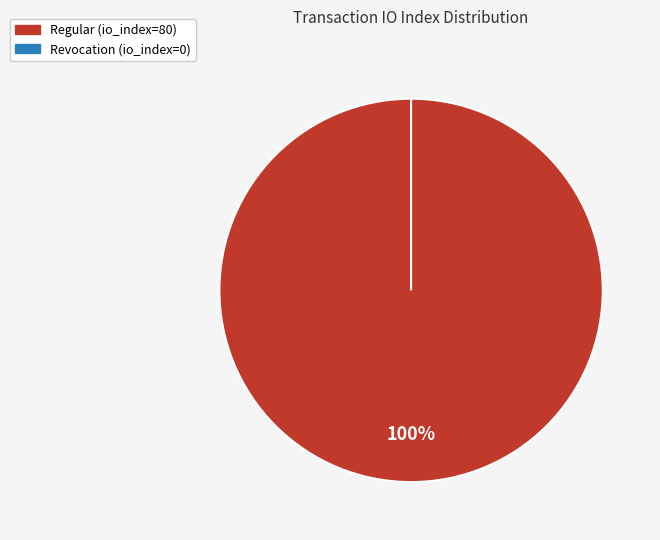

Is the sum of Regular (io_index=80) and Revocation (io_index=0) greater than half?

Yes